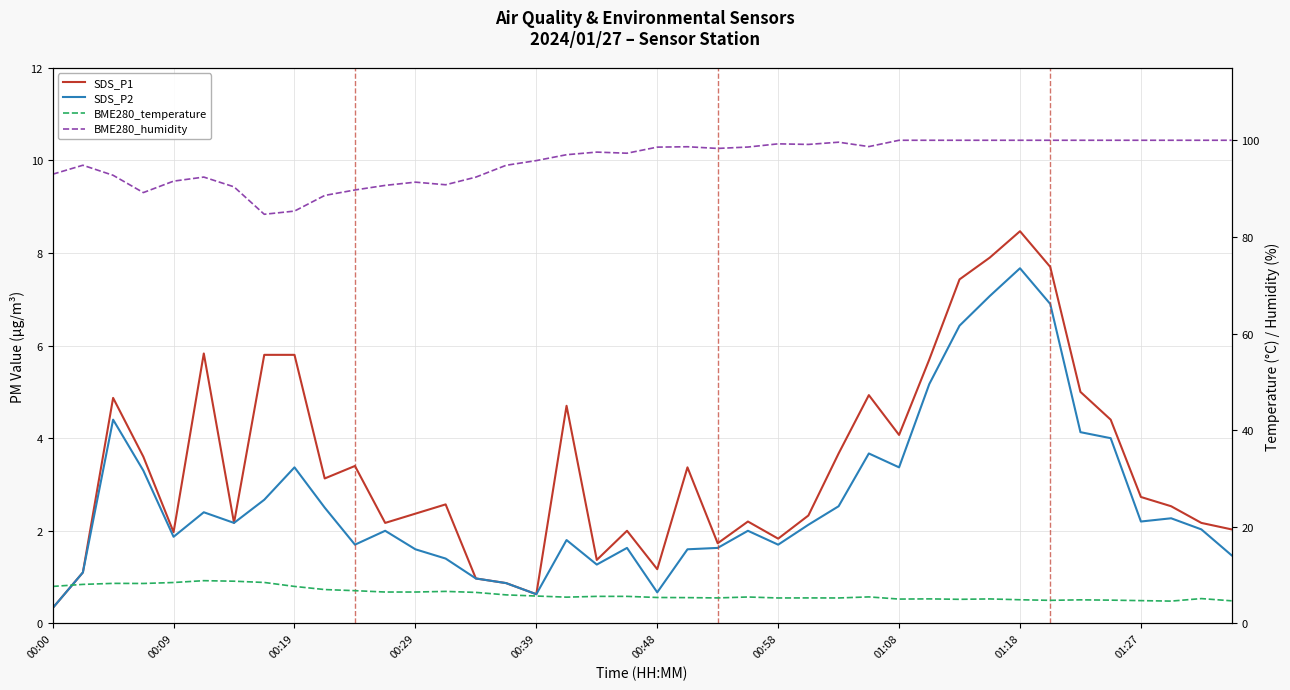

Which series has the widest spread of values?

BME280_humidity